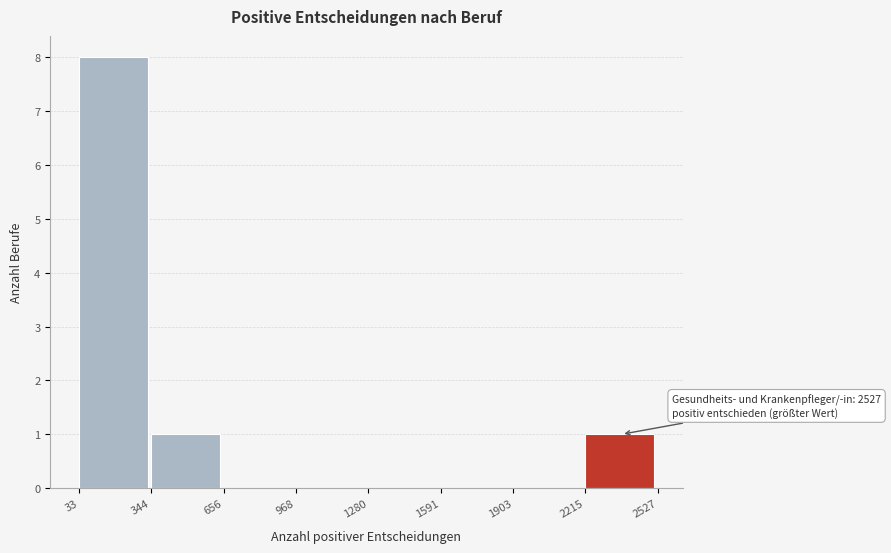

Over which range of the x-axis is the bar tallest?

33 to 344